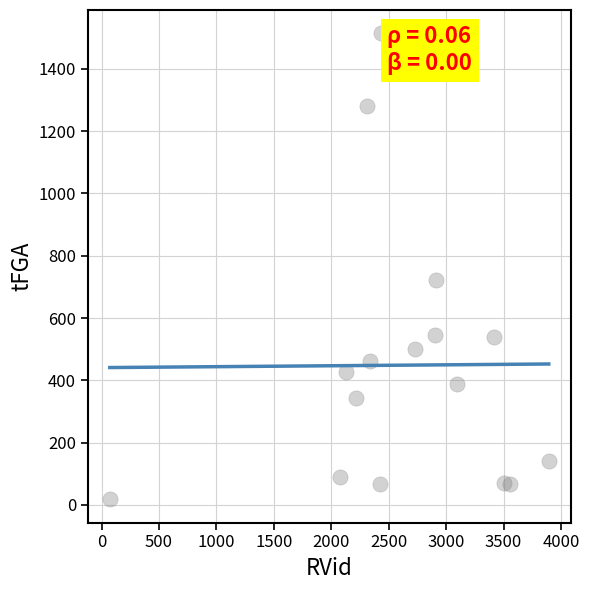

What is the range of Y values (max minus min)?

1496